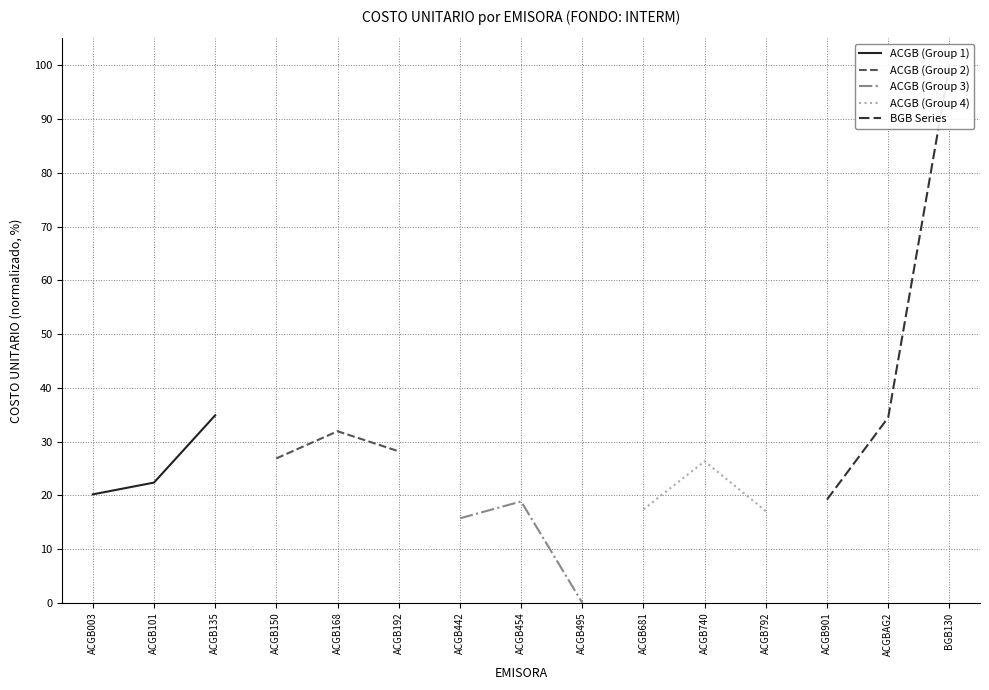

True or false: ACGB (Group 1) has more than 0 points higher than both neighbors.

False